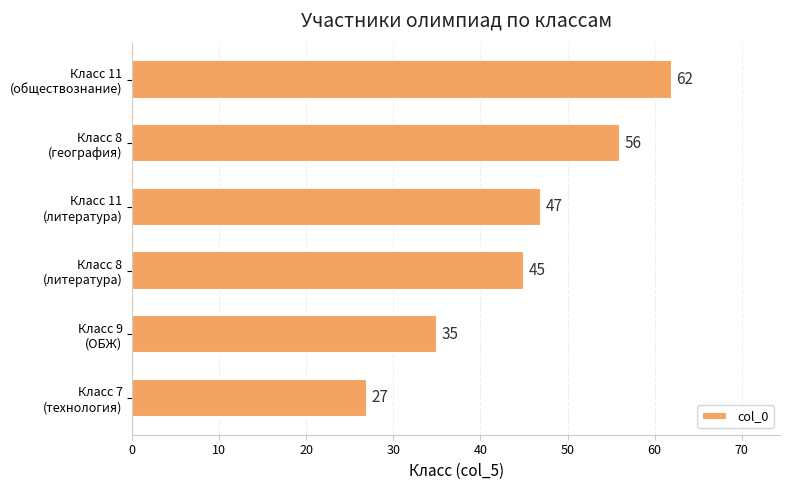

Which category has the highest value across all series?

Класс 11
(обществознание)